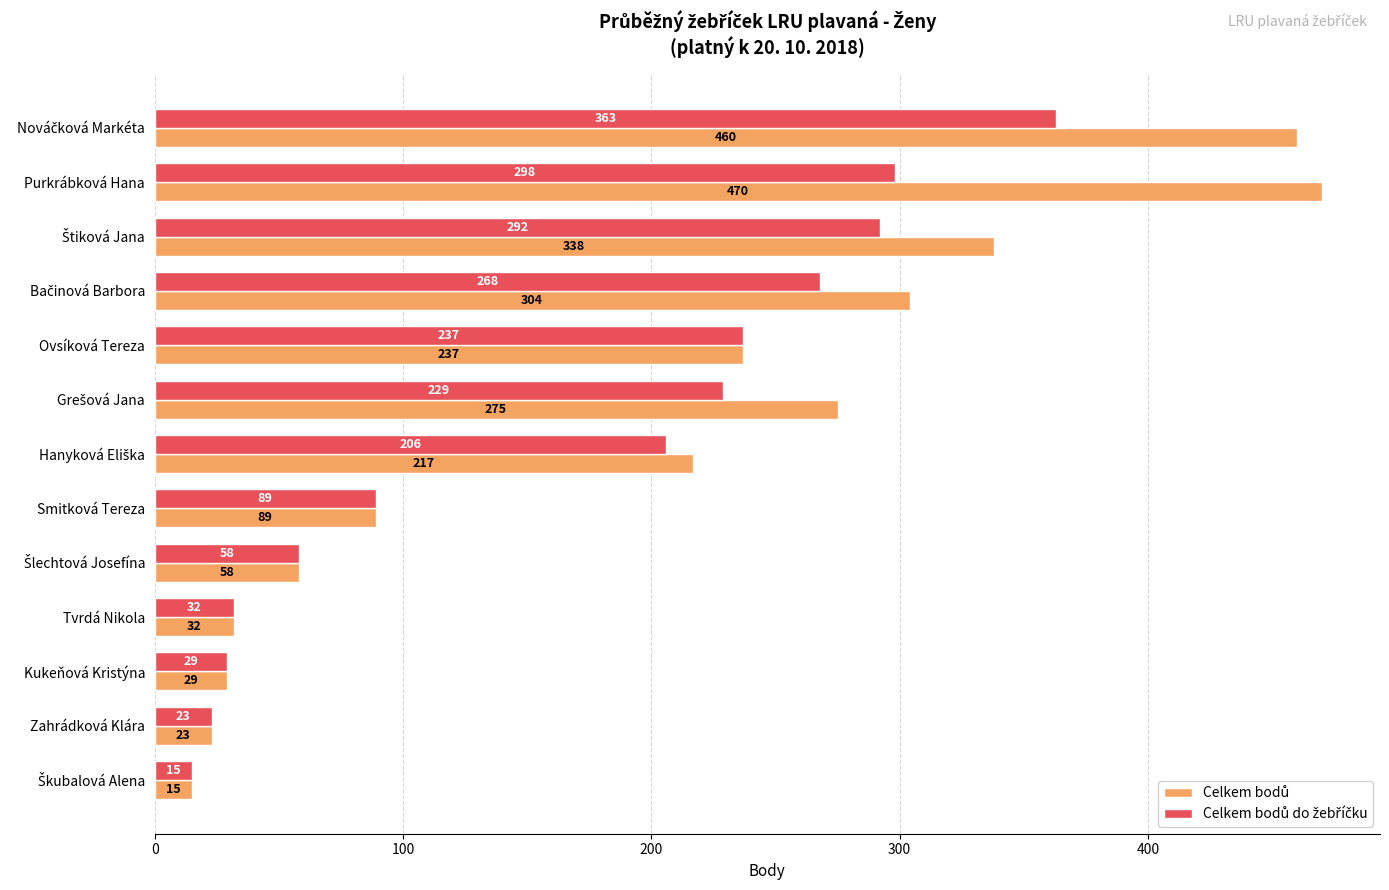

What is the maximum value shown in the chart?

470